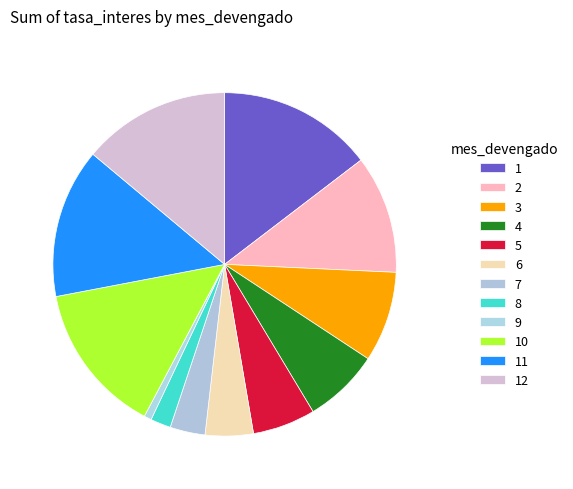

To the nearest percent, what portion does 2 represent?

11%